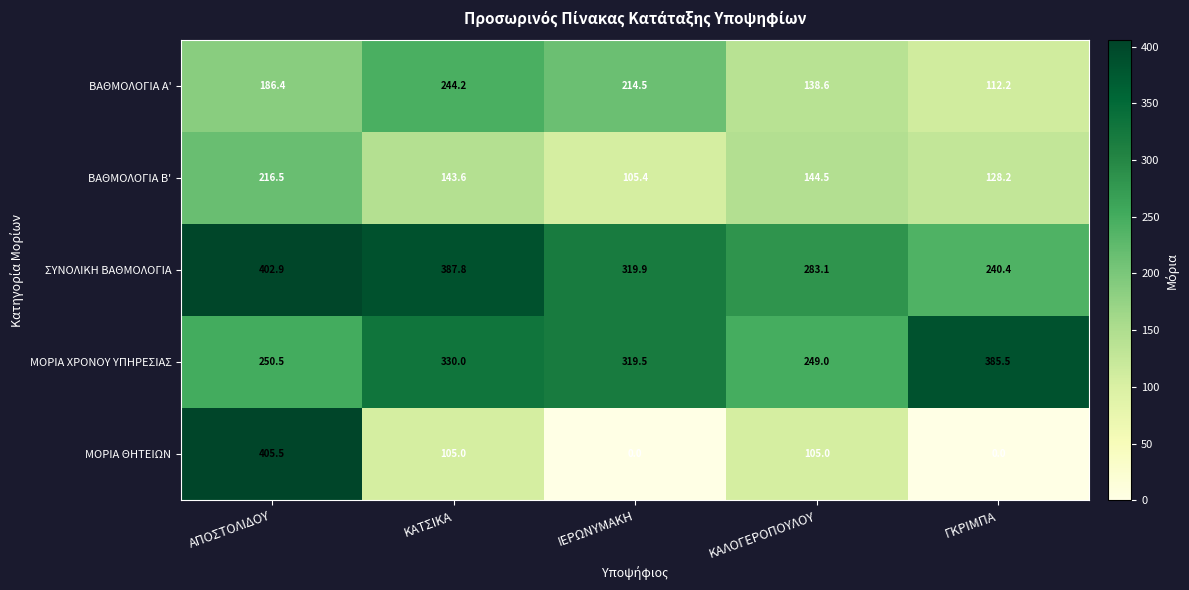

At which label does ΣΥΝΟΛΙΚΗ ΒΑΘΜΟΛΟΓΙΑ first exceed 319?

ΑΠΟΣΤΟΛΙΔΟΥ